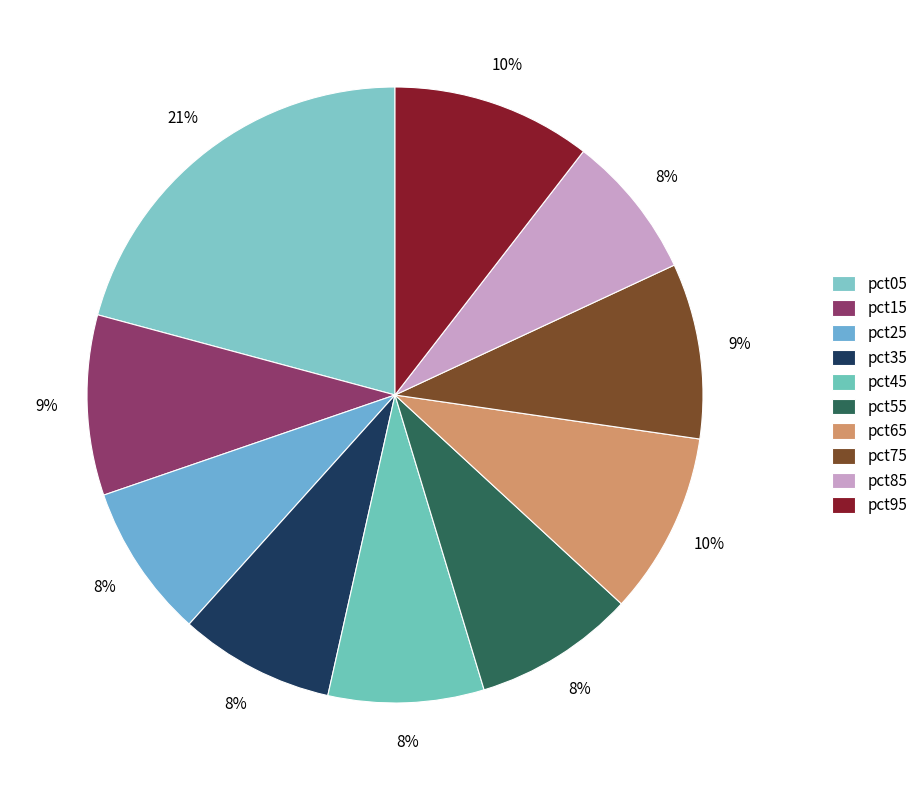

Count the number of slices in the pie.

10